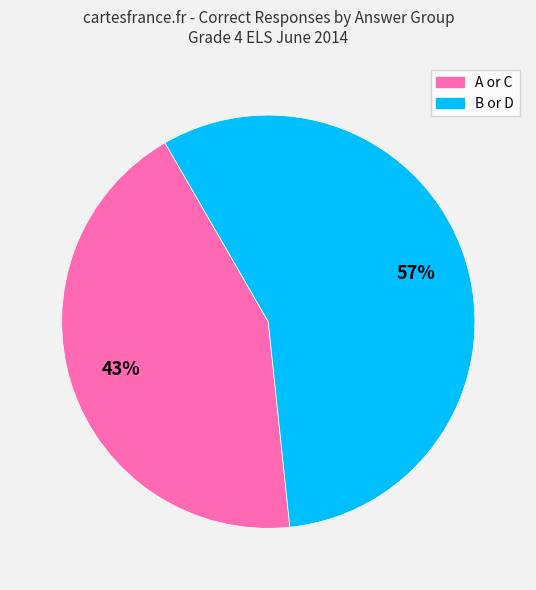

Is there a majority slice in this chart?

Yes